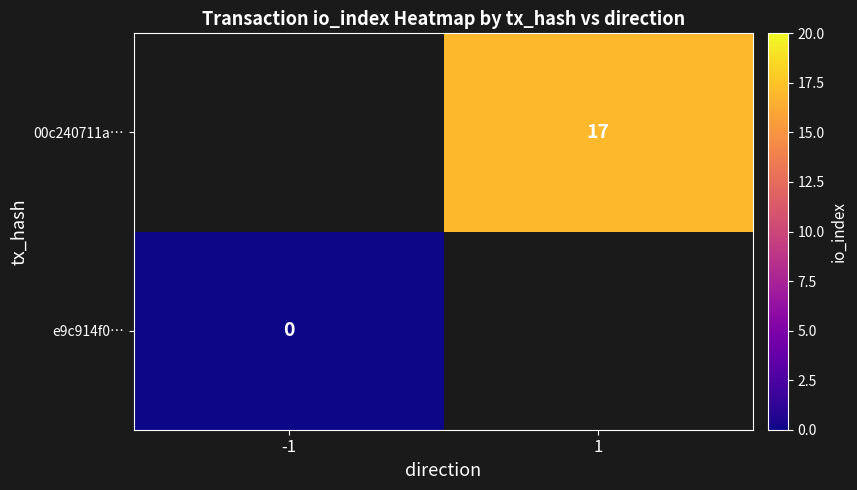

The 00c240711a… series shows 6 at 1. True or false?

False